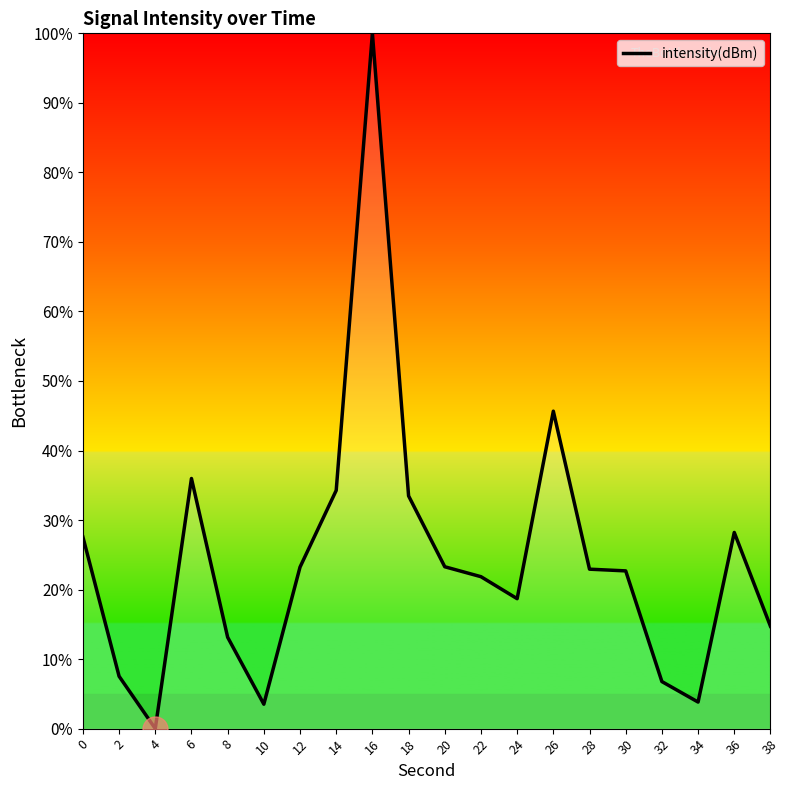

What is the difference between the maximum and minimum values?

100.0